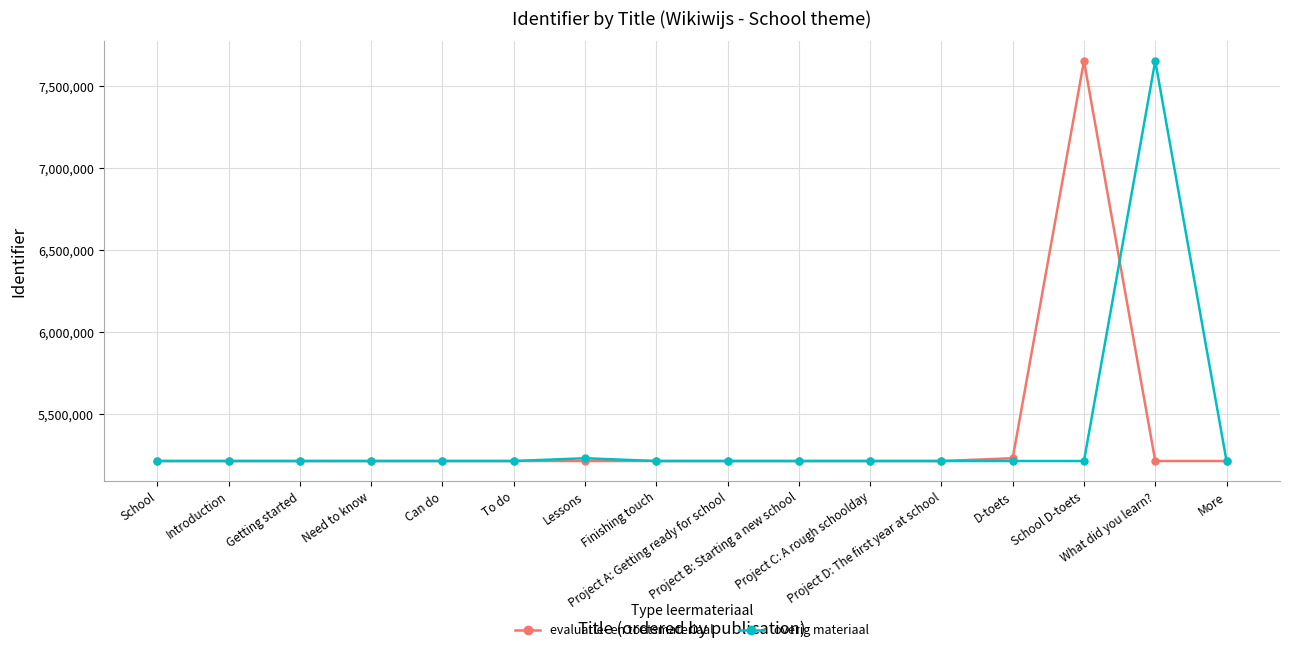

What are all the series names shown in the legend?

evaluatie- en toetsmateriaal, overig materiaal